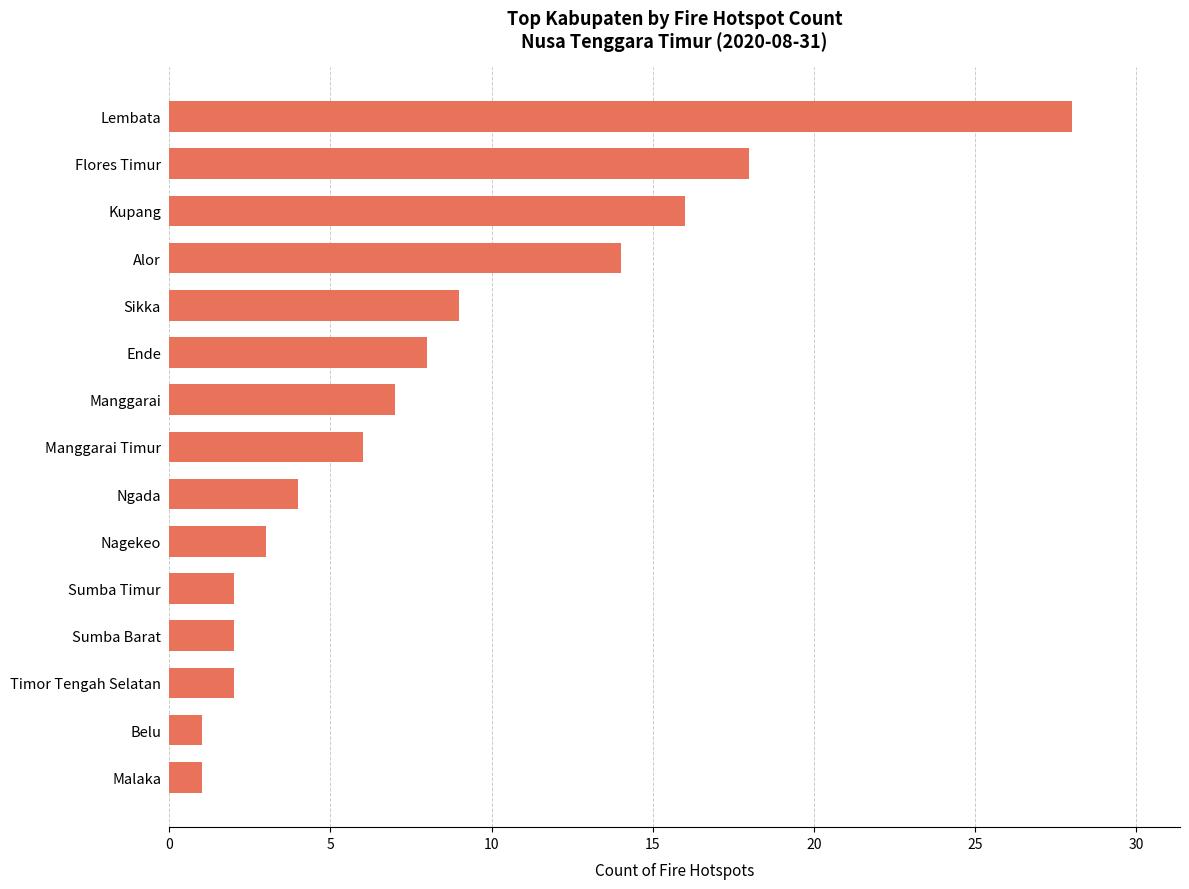

What is the maximum value shown in the chart?

28